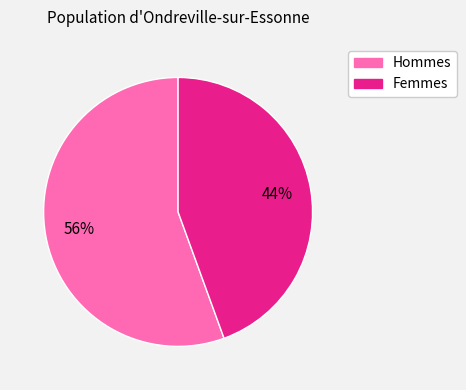

How many slices are in this pie chart?

2